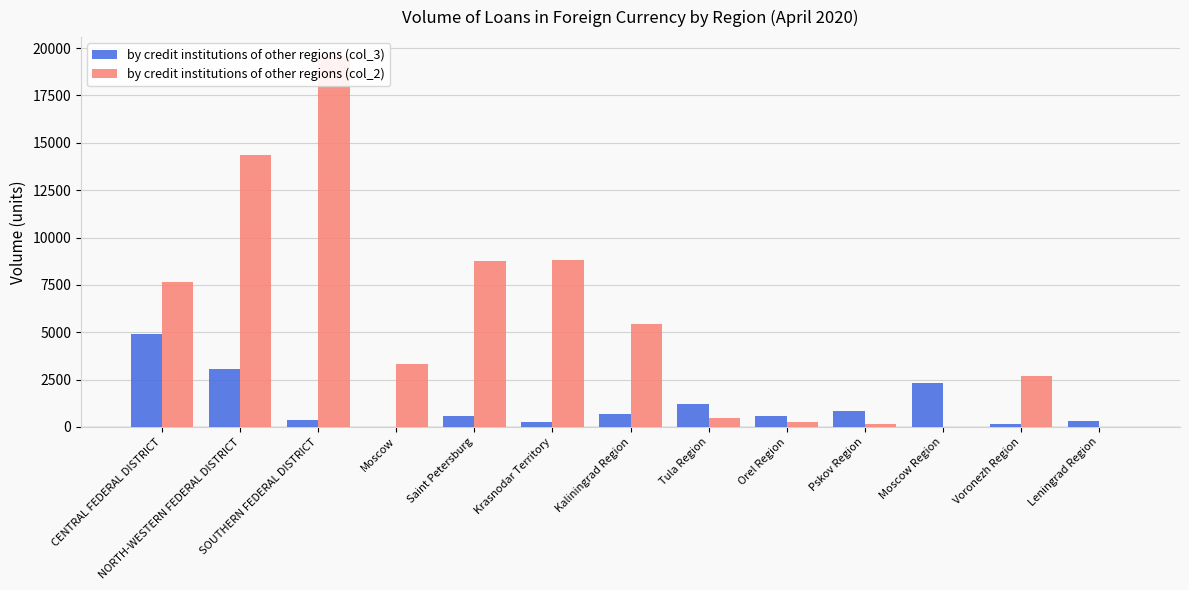

True or false: by credit institutions of other regions (col_3) has a value of 1499 at NORTH-WESTERN FEDERAL DISTRICT.

False